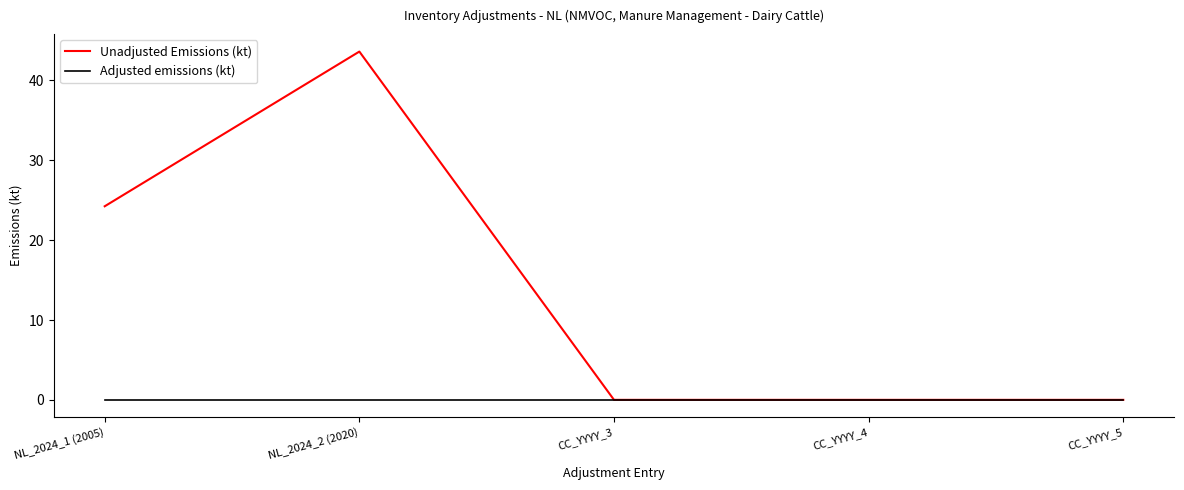

What are all the series names shown in the legend?

Unadjusted Emissions (kt), Adjusted emissions (kt)